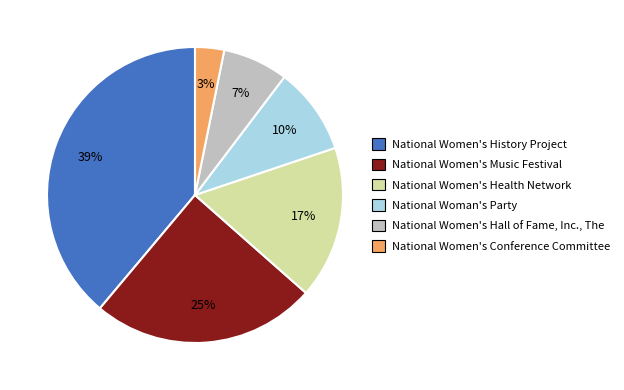

Does National Woman's Party account for over 50% of the chart?

No